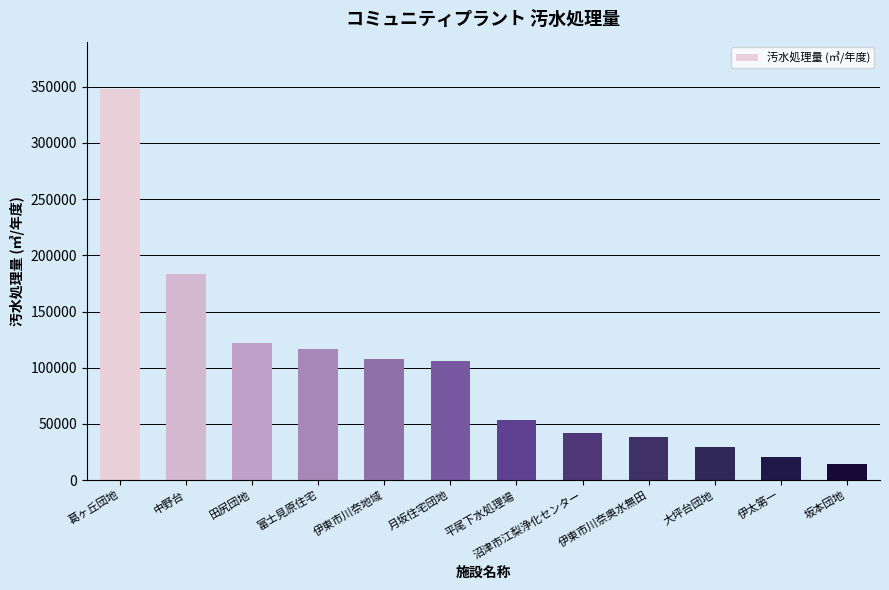

Between 伊太第一 and 葛ヶ丘団地, which is larger?

葛ヶ丘団地